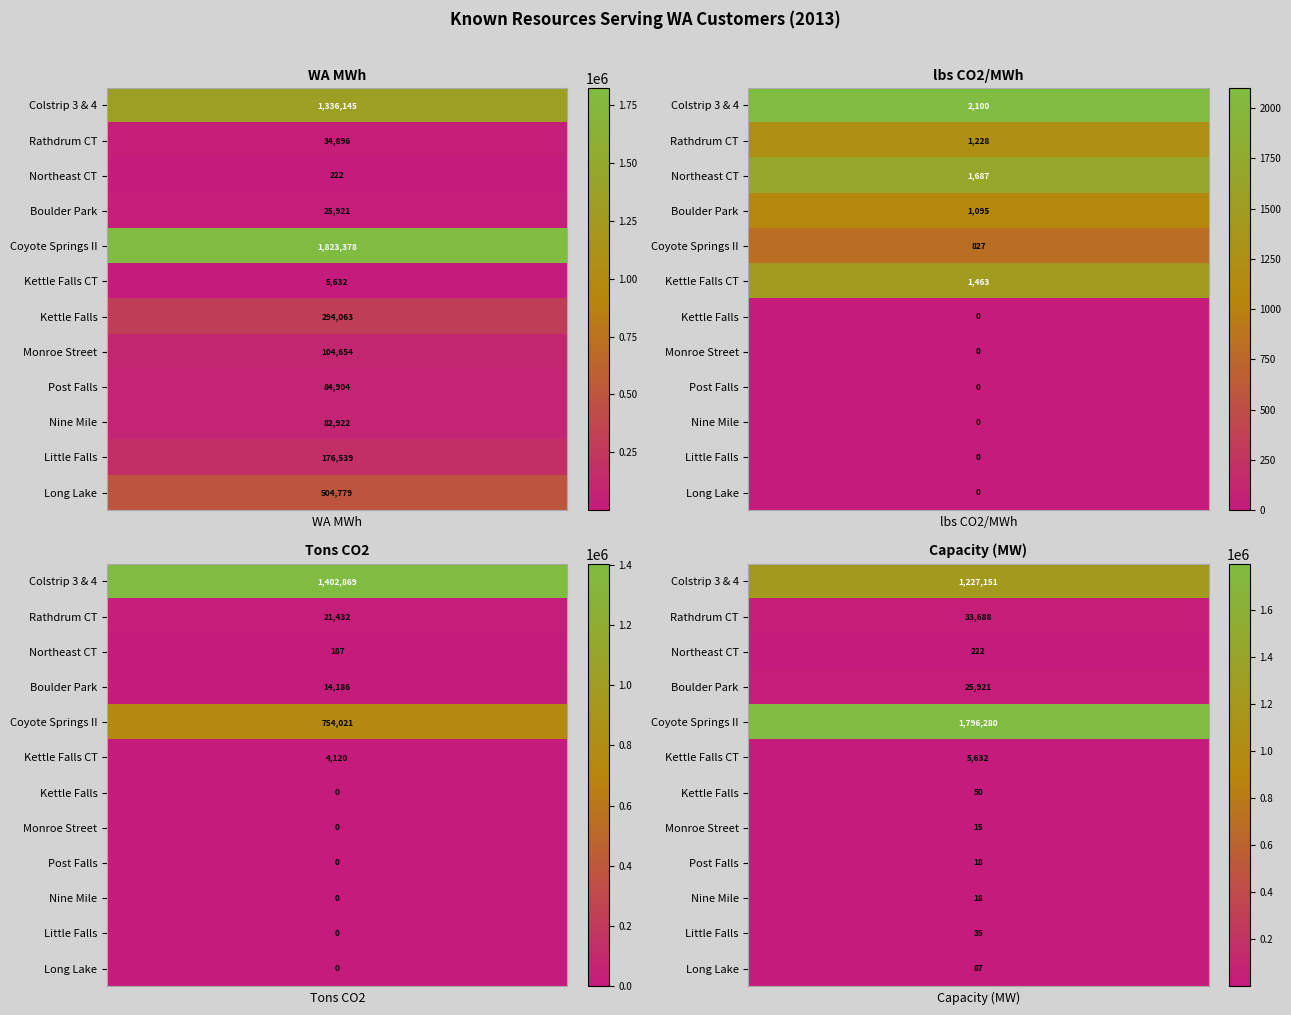

What is the spread (max minus min) of values at 0?

1402869.2